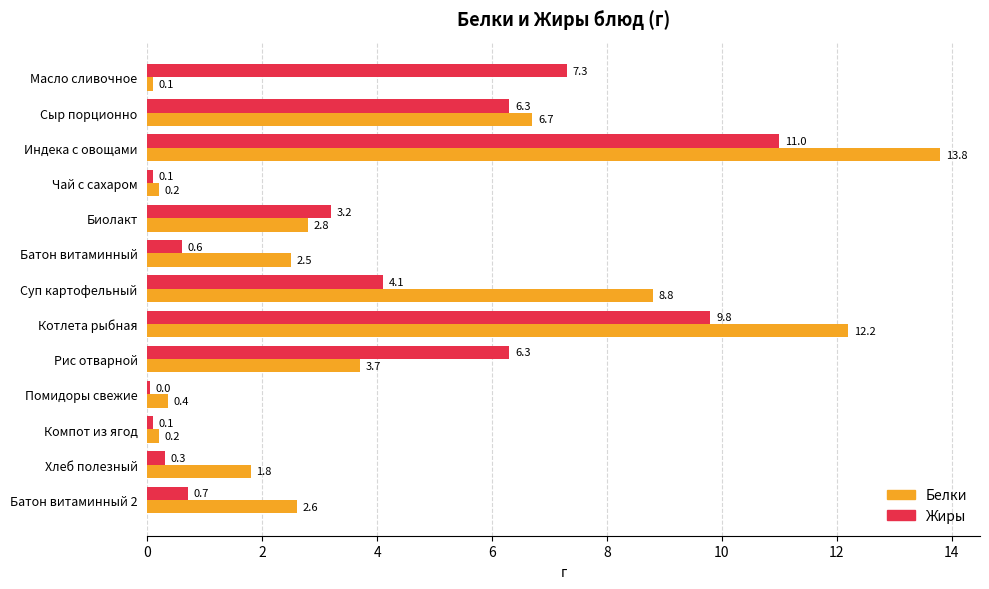

What are all the series names shown in the legend?

Белки, Жиры